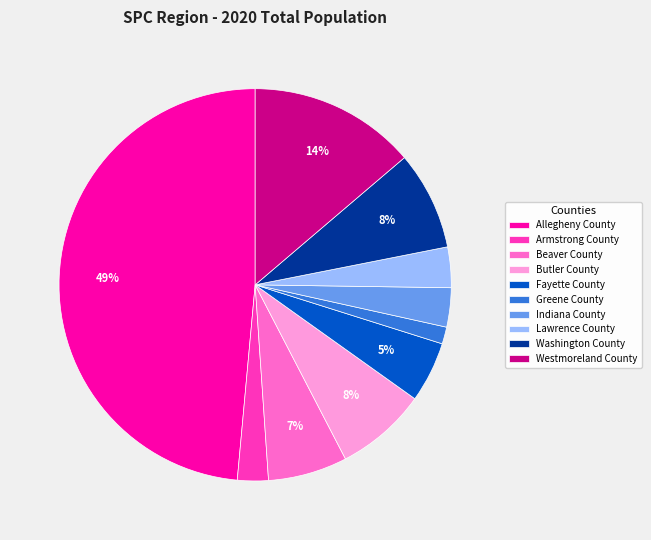

Does Westmoreland County account for over 50% of the chart?

No